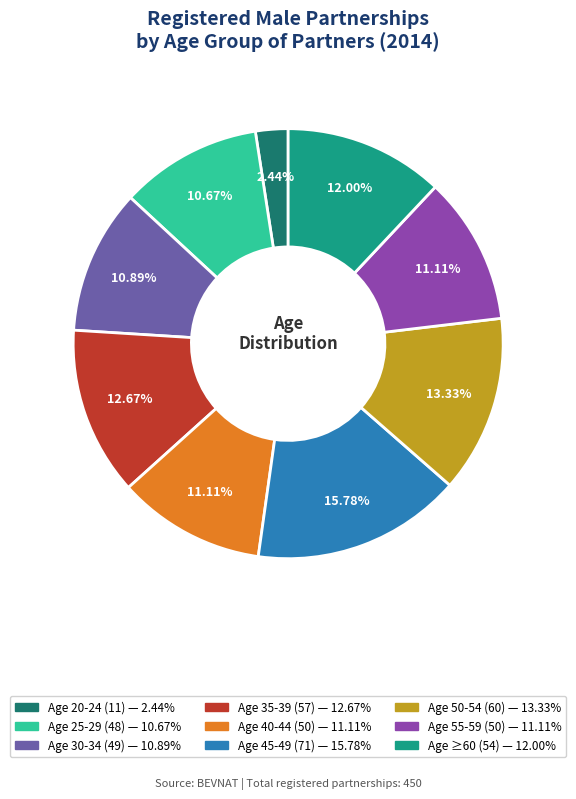

Is there a majority slice in this chart?

No